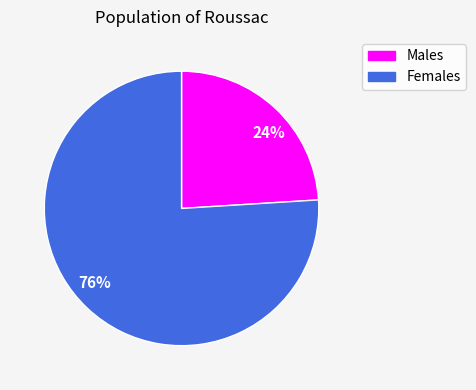

Which category has the smallest portion of the pie?

24%